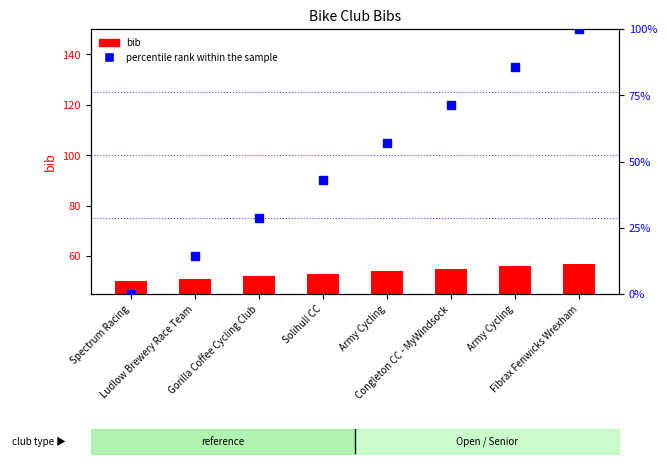

Which series has the widest spread of Y values?

percentile rank within the sample